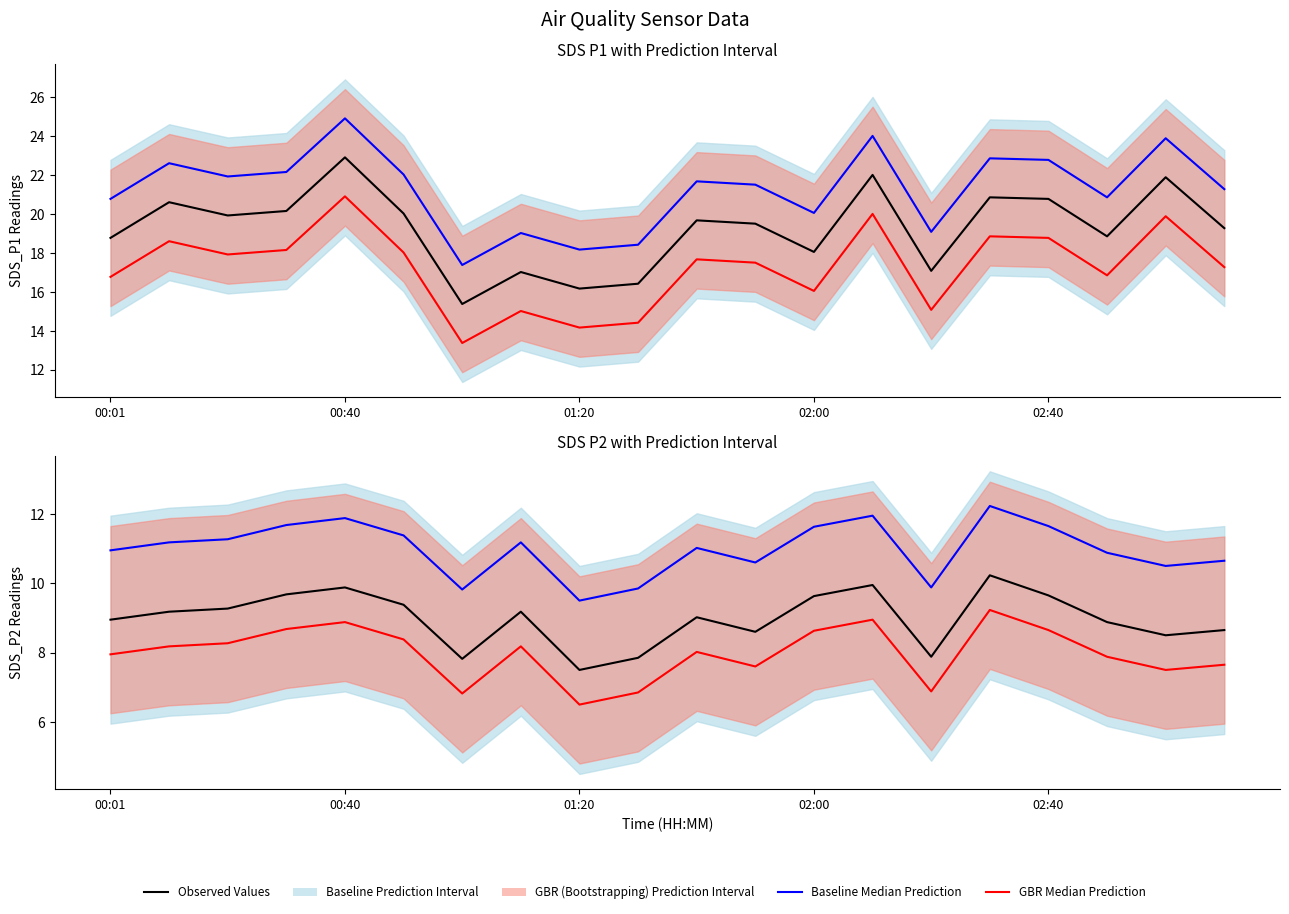

What position from the left is 6?

7